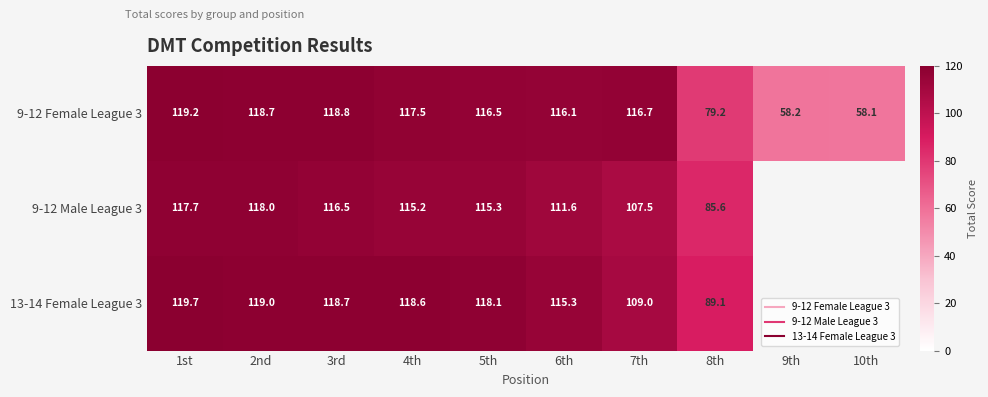

Which series changed the most between 4th and 9th?

9-12 Female League 3